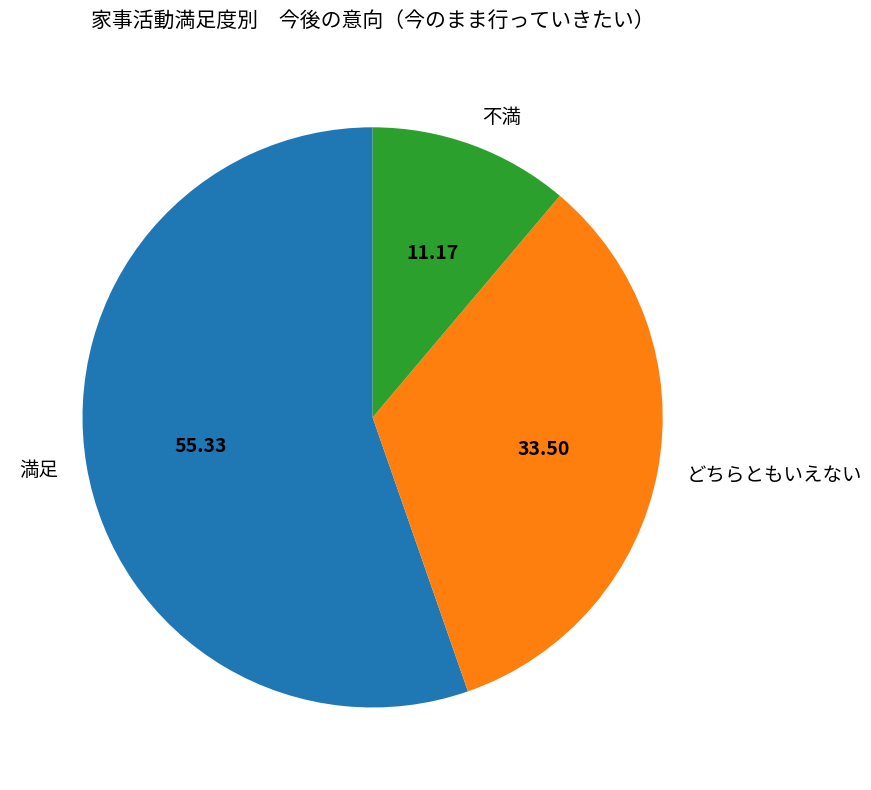

The 不満 slice represents 23% of the pie. True or false?

False